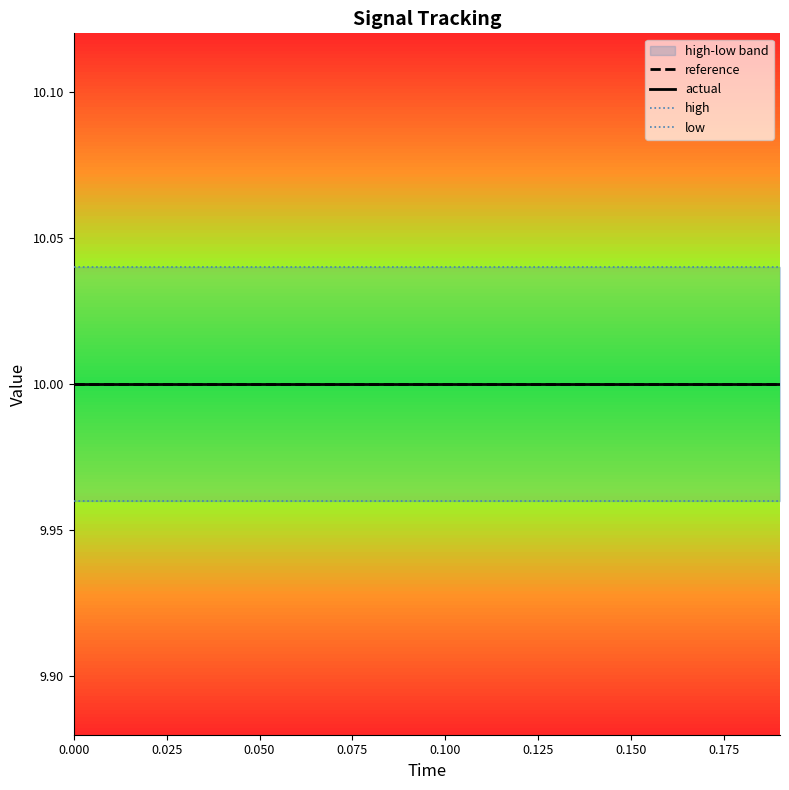

What is the total value across all series at 0.050?

40.0